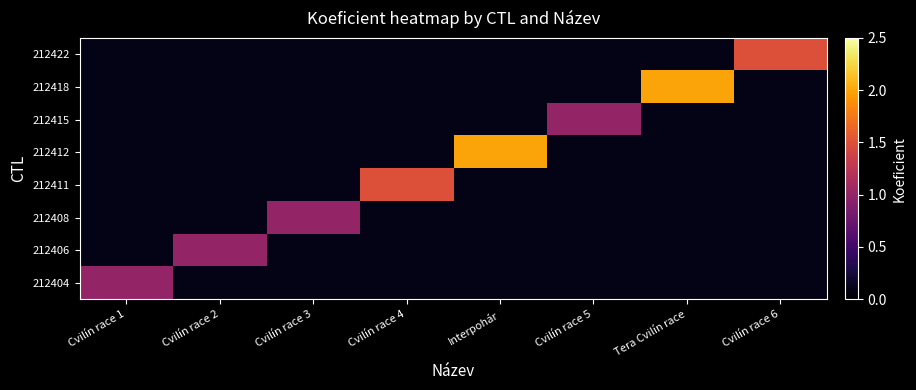

What is the total value across all series at Cvilín race 1?

1.7